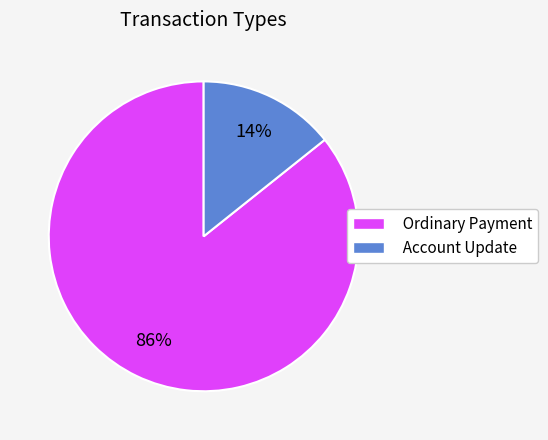

Which category has the biggest portion of the pie?

Ordinary Payment